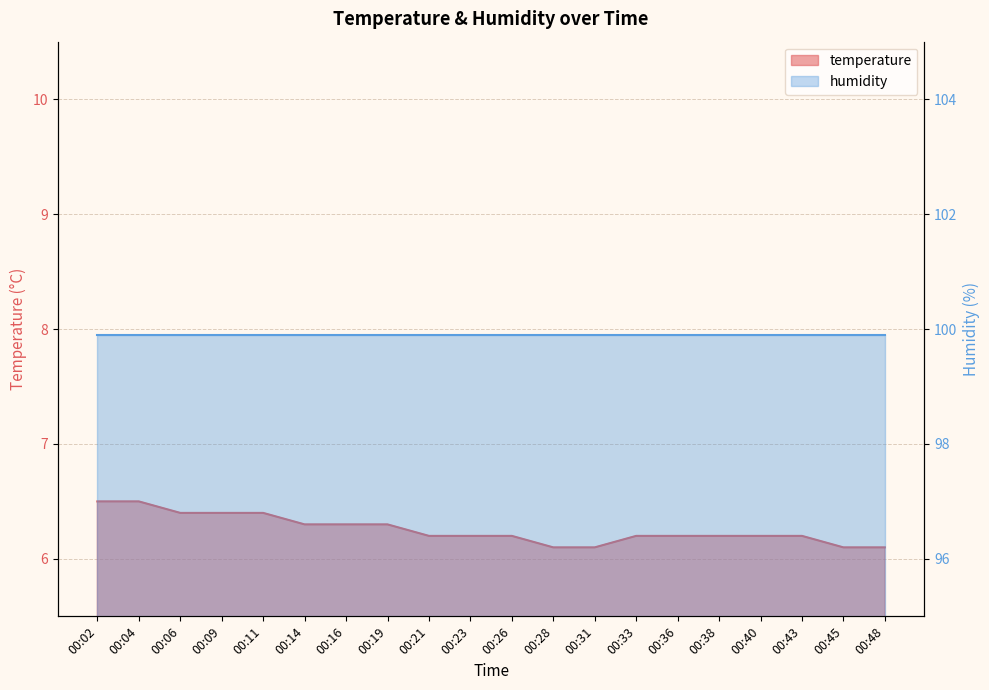

True or false: the data has more than 1 interior local peaks.

False